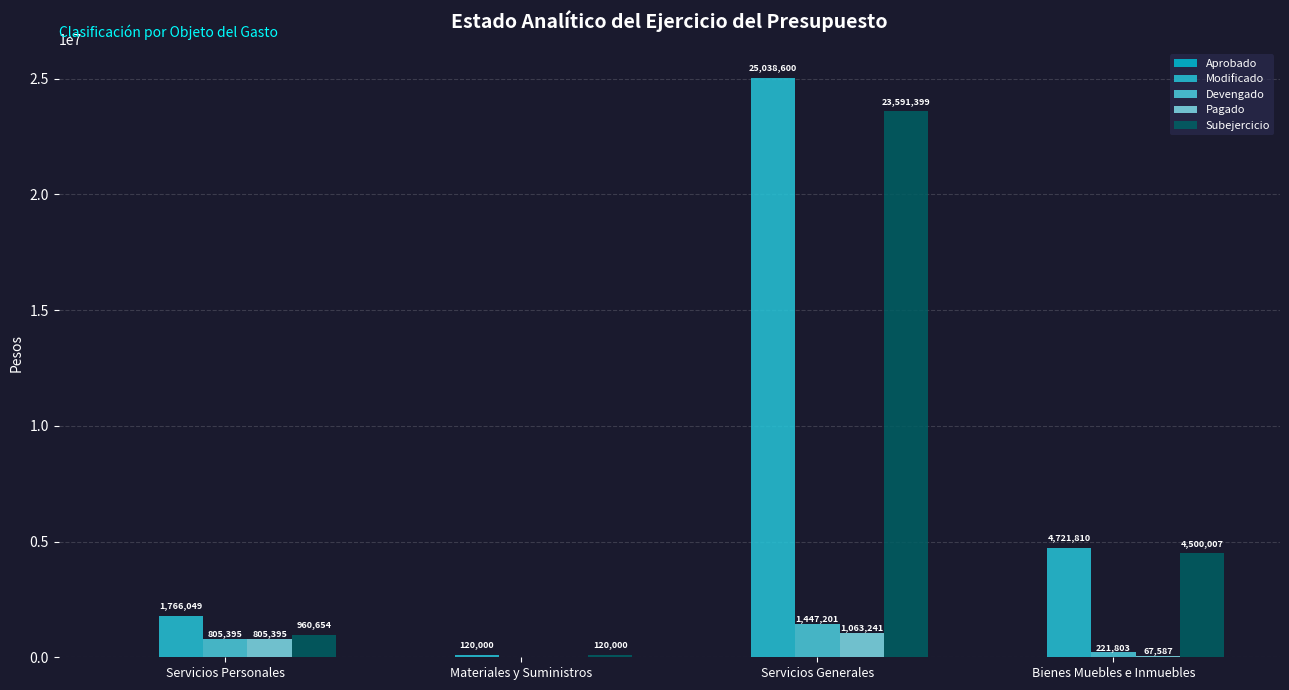

How many groups of bars are there?

4